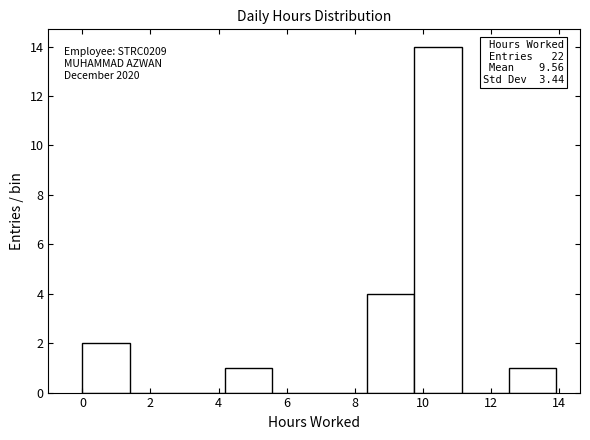

Which range on the x-axis has the tallest bar?

9.8 to 11.2